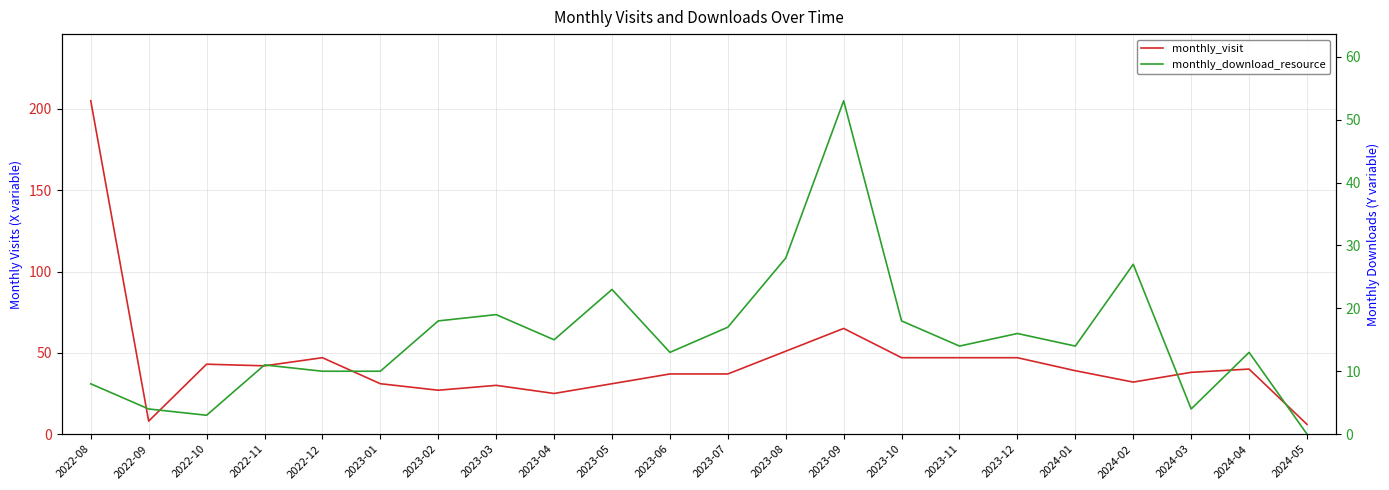

What is the difference between the maximum and minimum values in the monthly_visit series?

199